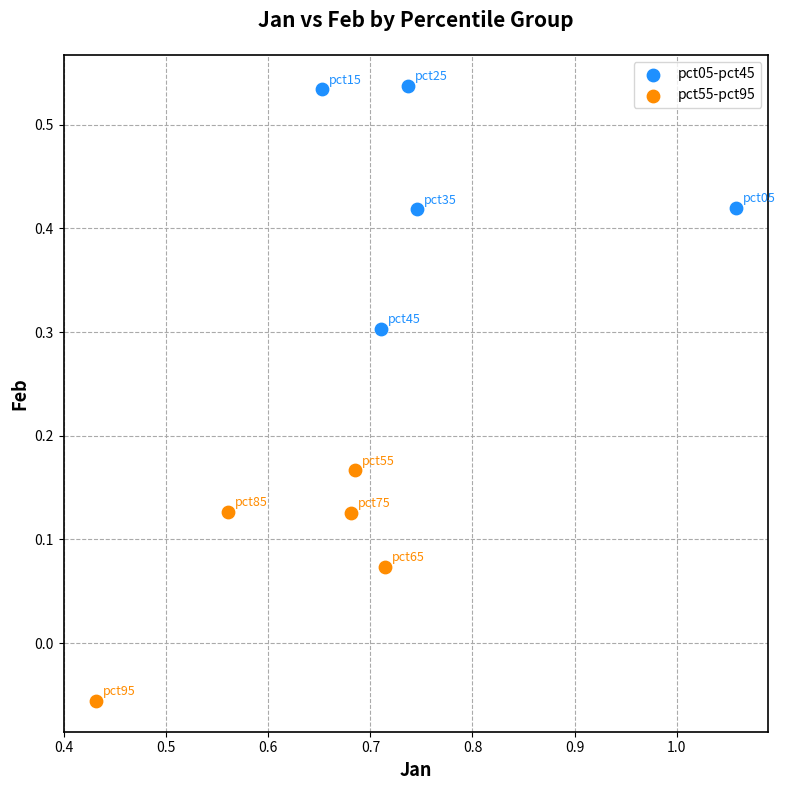

What are all the series names shown in the legend?

pct05-pct45, pct55-pct95